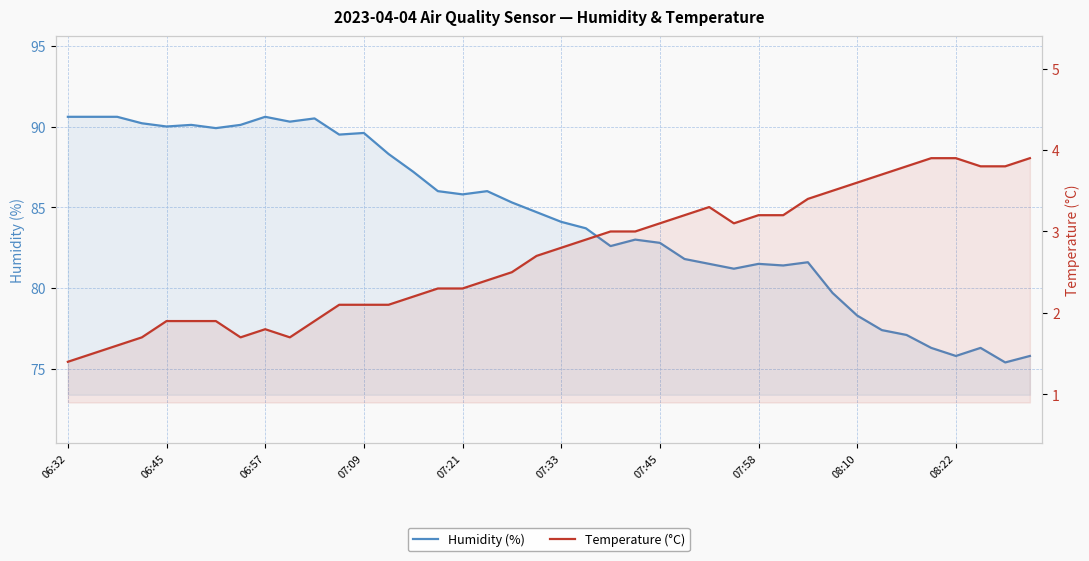

What value does the Temperature (°C) series have at 08:10?

3.6